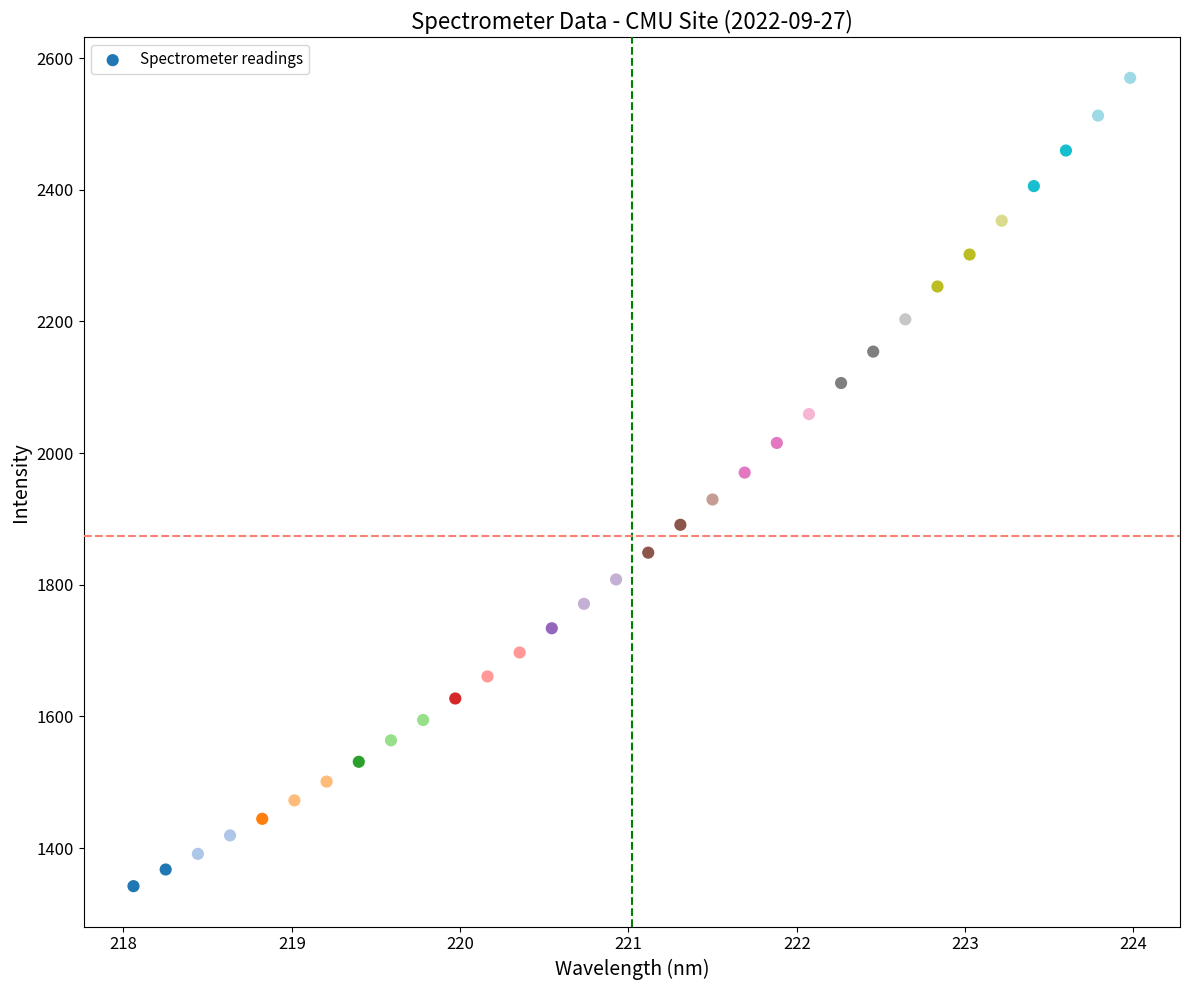

What is the range of Y values (max minus min)?

1228.1